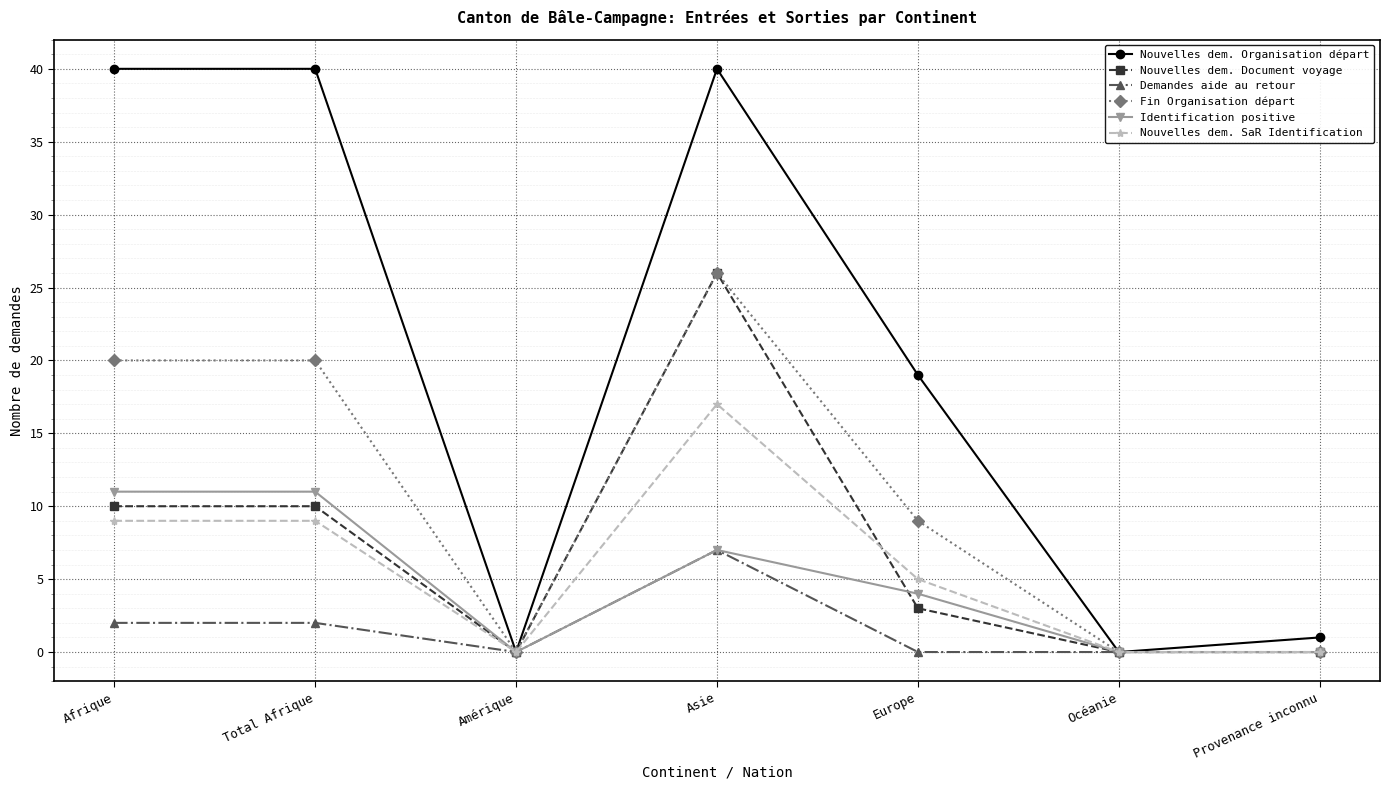

True or false: Nouvelles dem. SaR Identification has a value of 3 at Total Afrique.

False